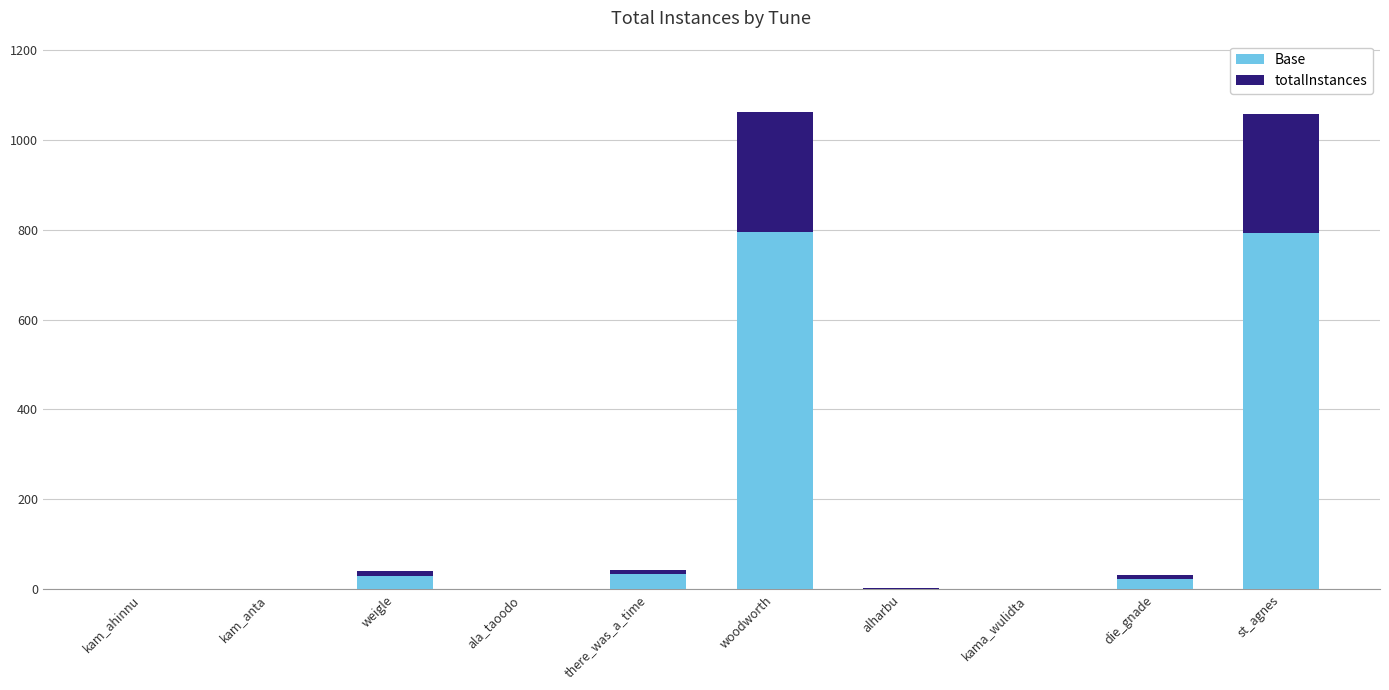

What is the sum of all Base values?

1678